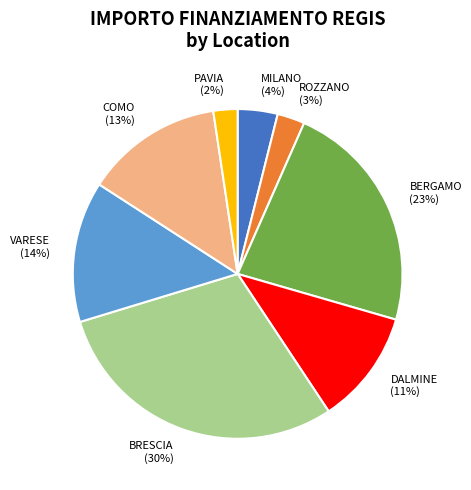

To the nearest percent, what is the difference between the BERGAMO and VARESE slice percentages?

9%